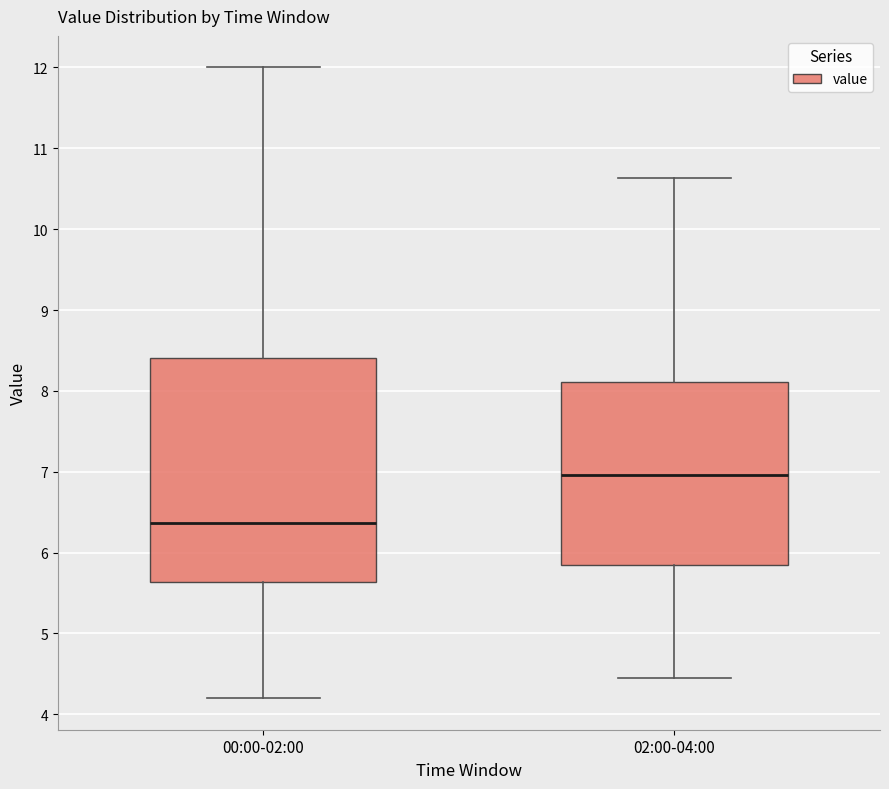

Reading left to right, read every box against the y-axis: the position of its median line, the range the box covers, and the ends of its whiskers. The values are not printed on the chart, so give them approximately, as read against the axis.

00:00-02:00: median 6.4, box 5.6 to 8.4, whiskers 4.2 to 12.0
02:00-04:00: median 7.0, box 5.9 to 8.1, whiskers 4.5 to 10.6